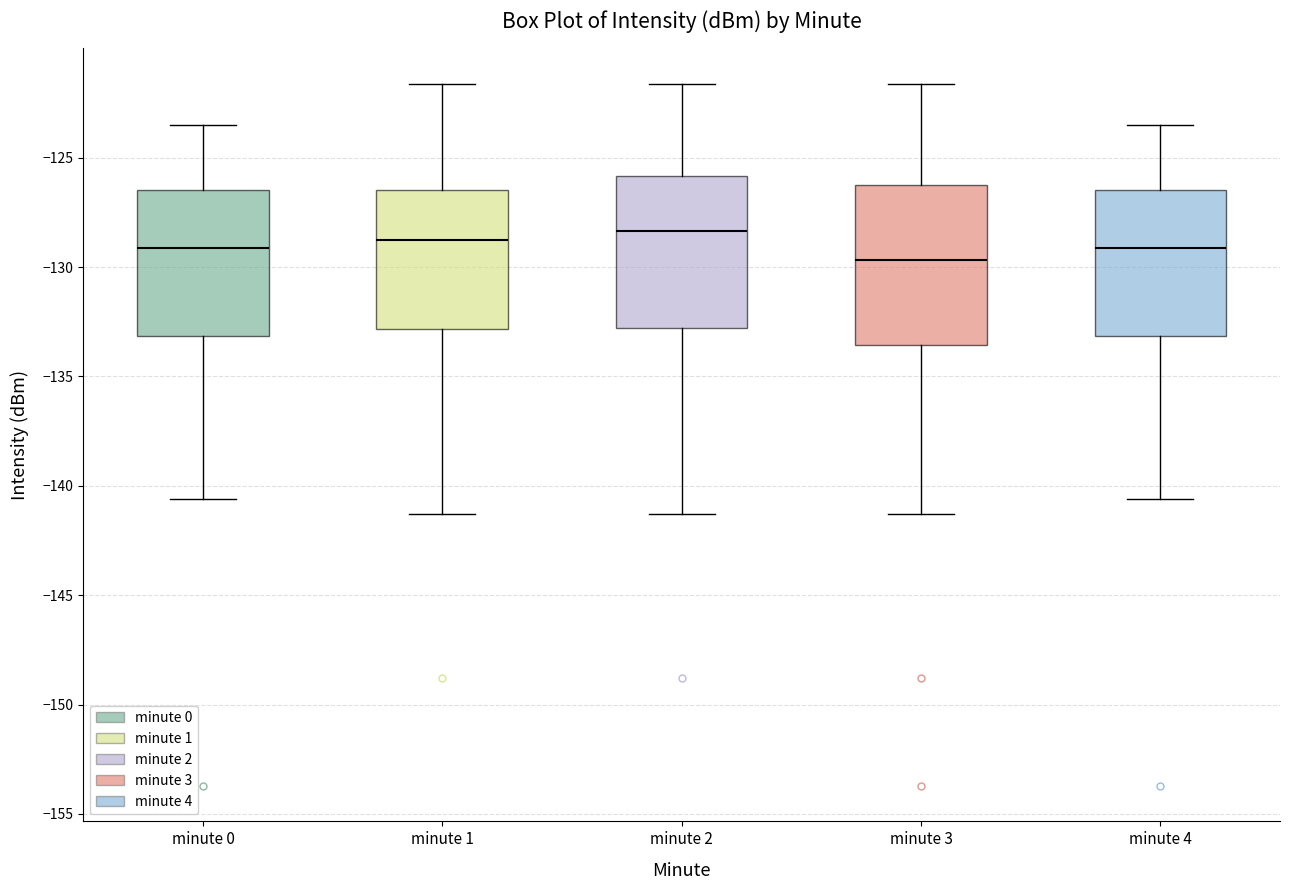

Where does the median line of the box for minute 4 sit on the y-axis? The values are not printed on the chart, so give them approximately, as read against the axis.

-129.0